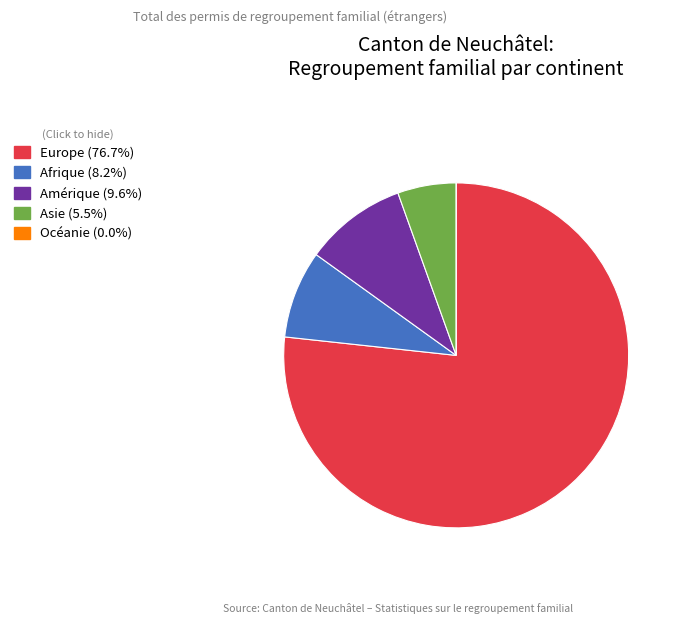

The Asie slice represents 1% of the pie. True or false?

False